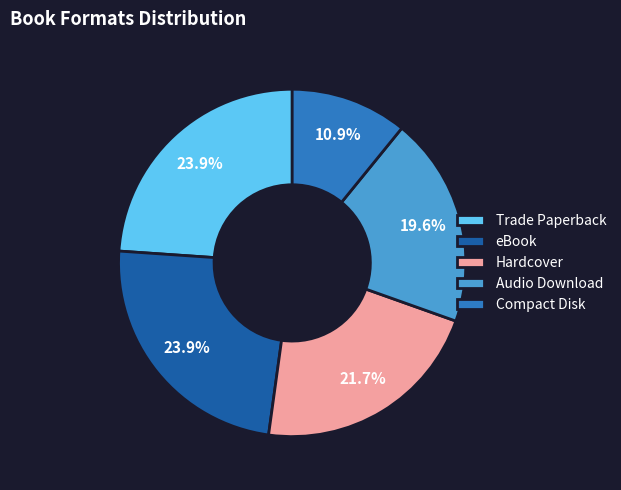

How much of the chart is everything except eBook?

76.1%